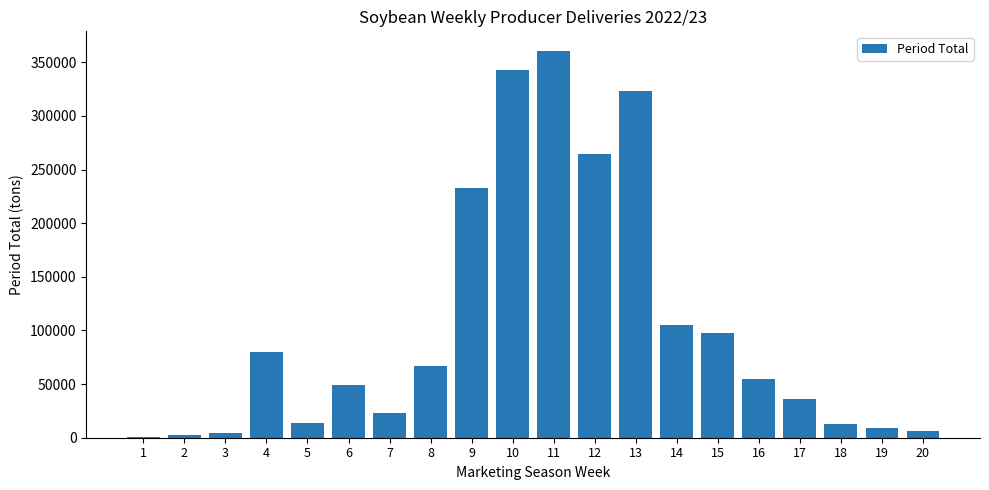

The value at 16 is 96923. True or false?

False